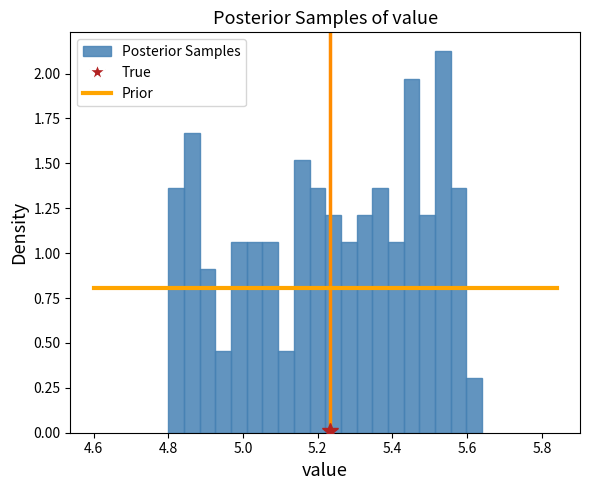

Read against the x-axis, roughly where is the centre of the tallest bar?

5.54